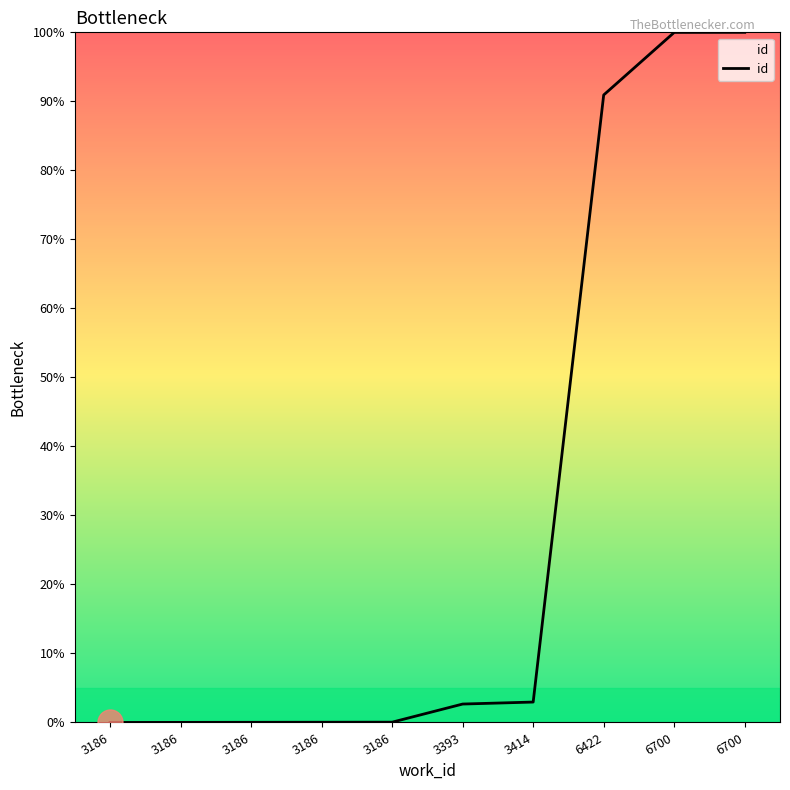

List the labels in order of value, largest first.

6700, 6700, 6422, 3414, 3393, 3186, 3186, 3186, 3186, 3186